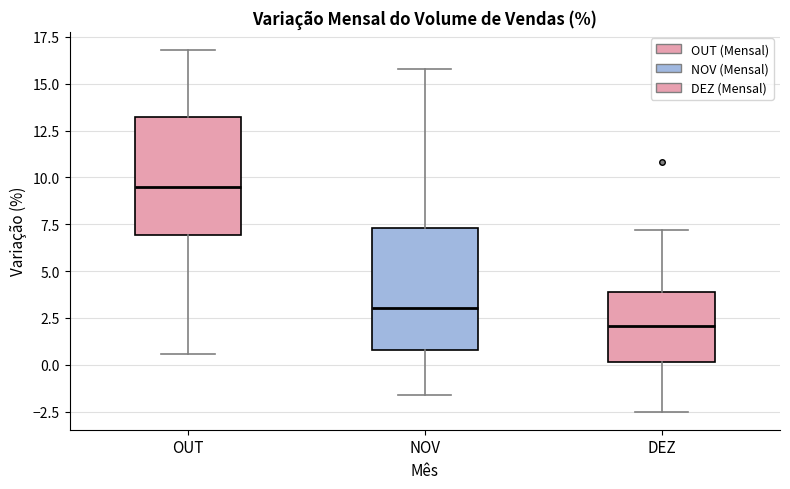

Where does the median line of the box for DEZ sit on the y-axis? The values are not printed on the chart, so give them approximately, as read against the axis.

2.0